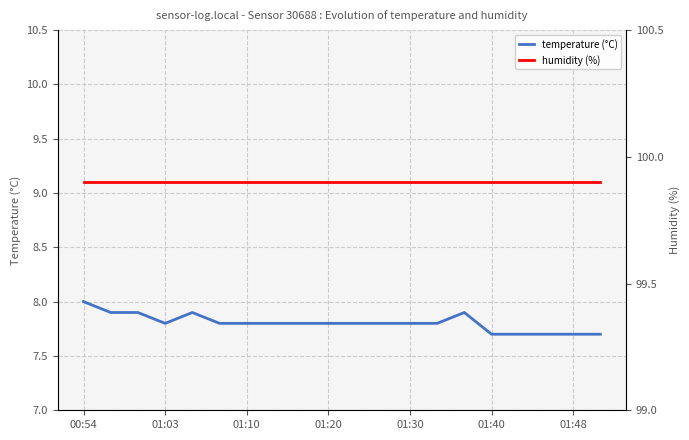

What value does the temperature (°C) series have at 01:20?

7.8